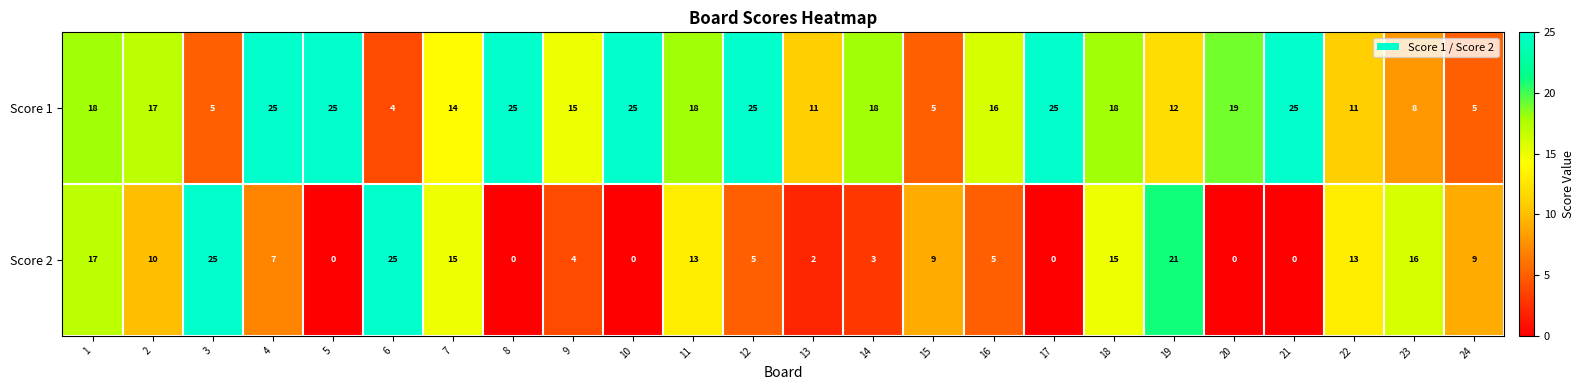

The value of Score 1 at 7 is 14. True or false?

True